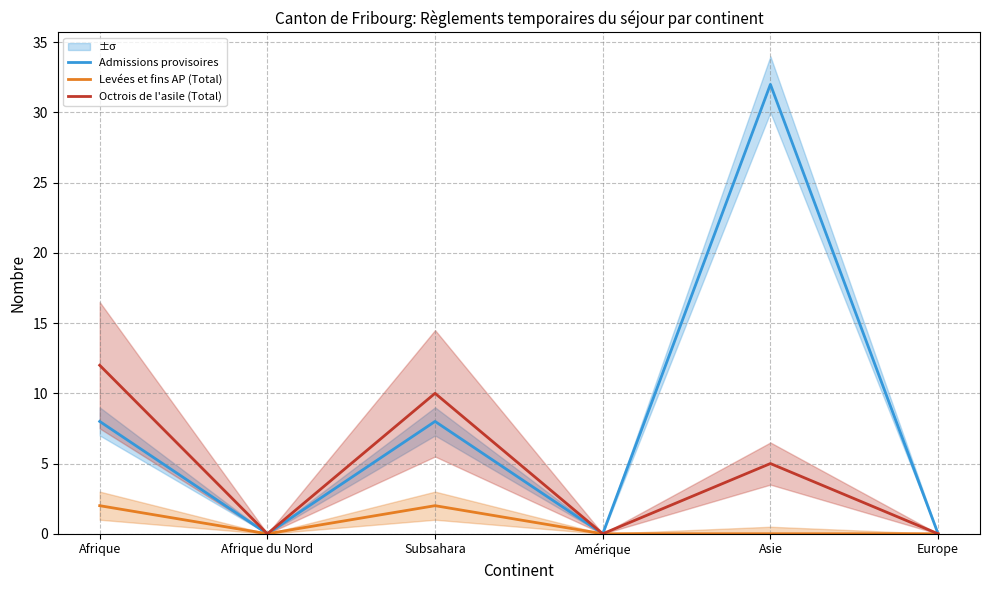

At which category does the chart reach its minimum across all series?

Afrique du Nord